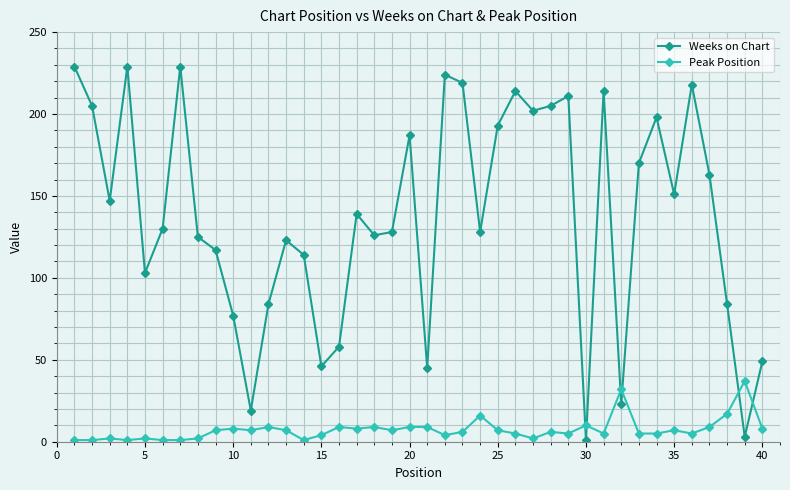

At how many categories does at least one series exceed 65?

32